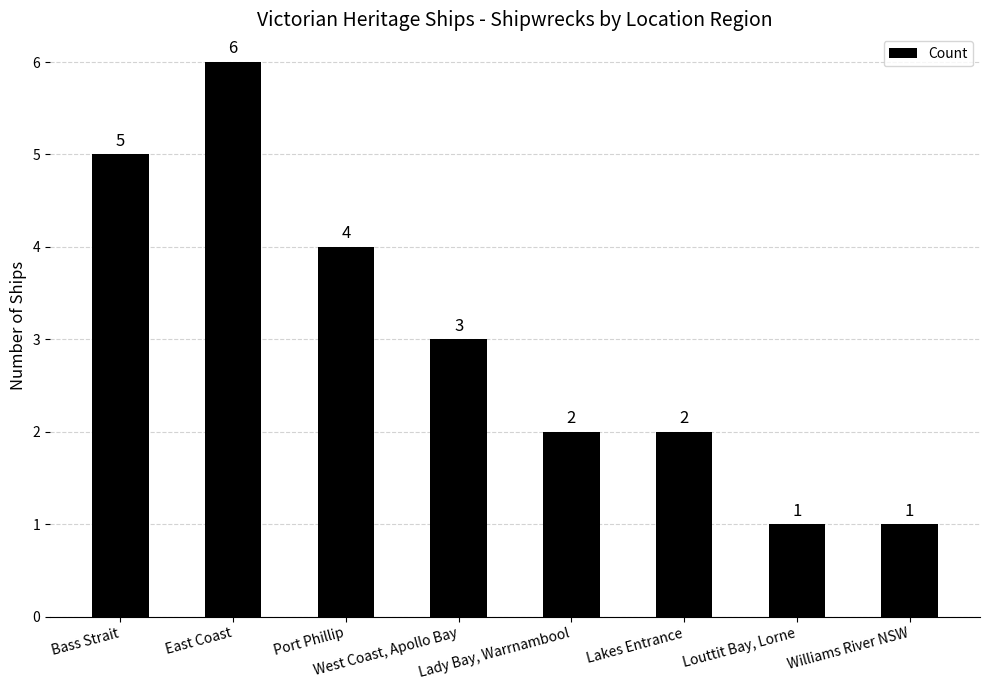

What is the greatest value displayed?

6